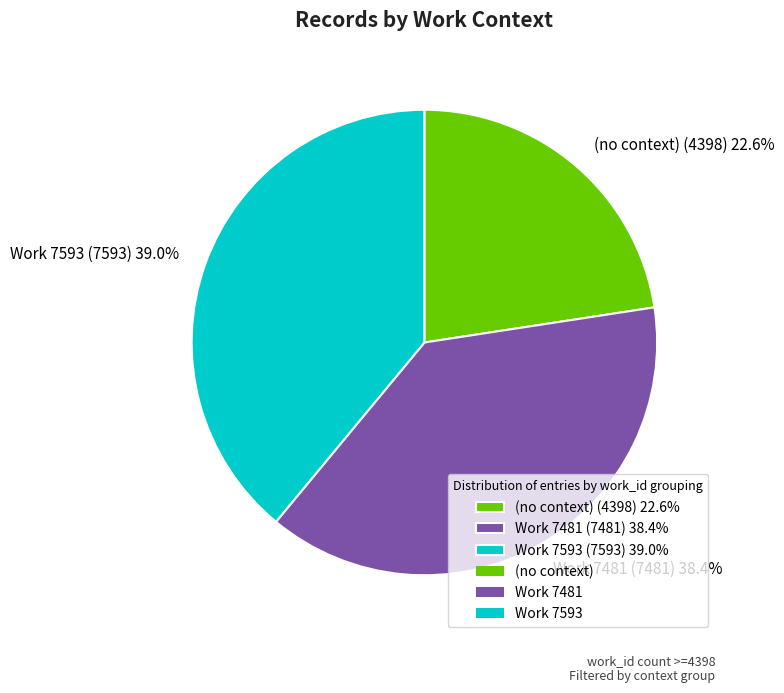

To the nearest percent, what is the difference between the Work 7481 and (no context) slice percentages?

16%